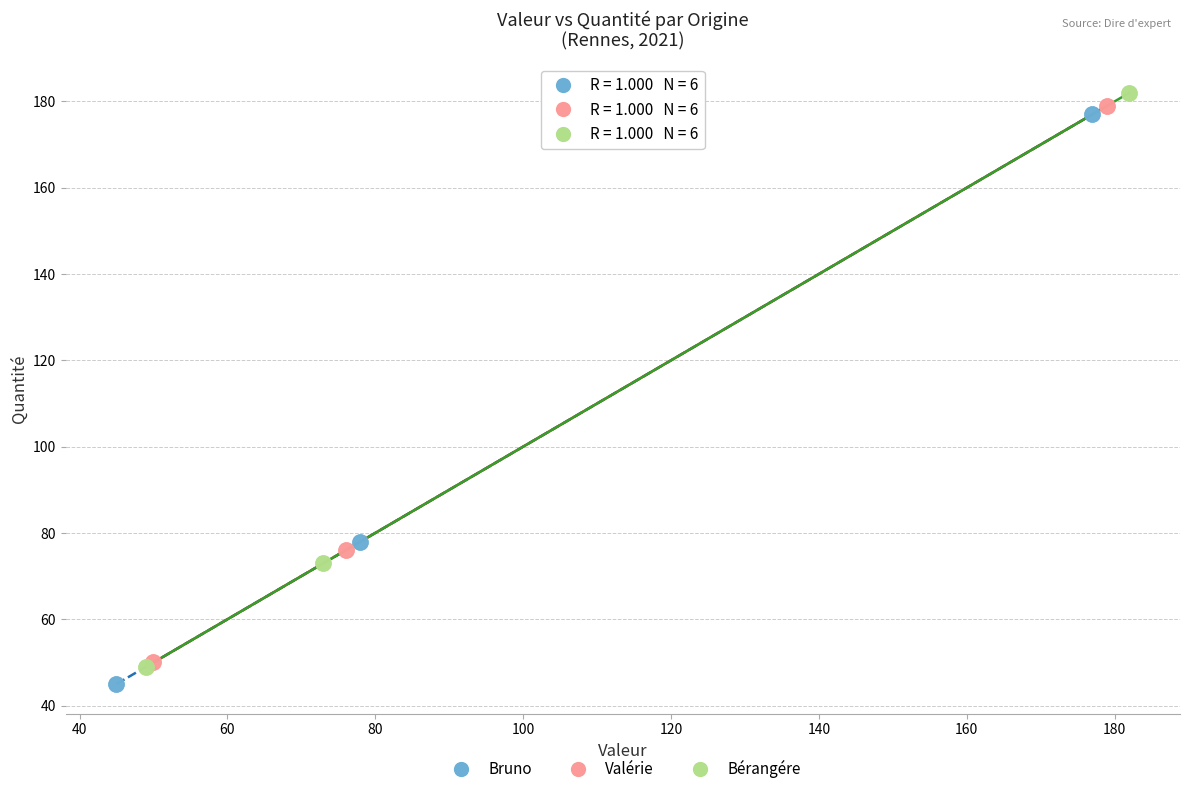

Which series contains the lowest Y value?

Bruno